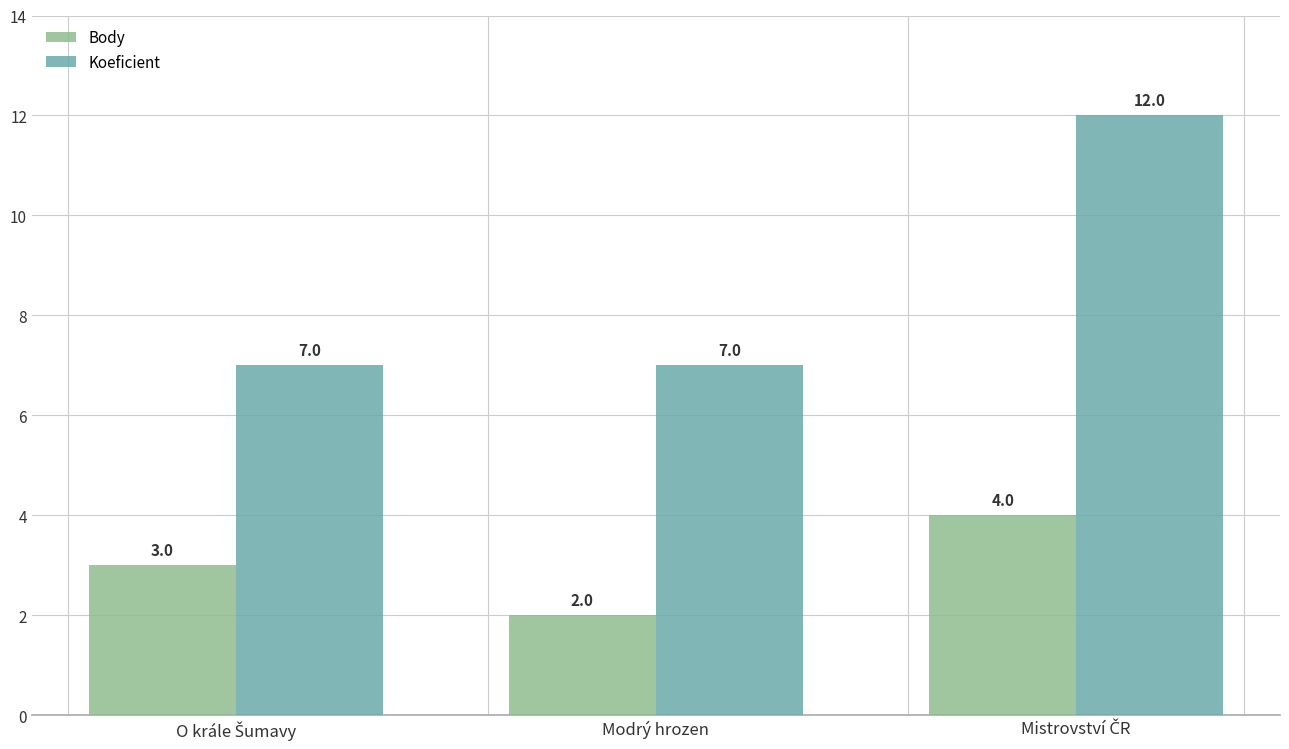

Is it true that Body equals 3 at Modrý hrozen?

False